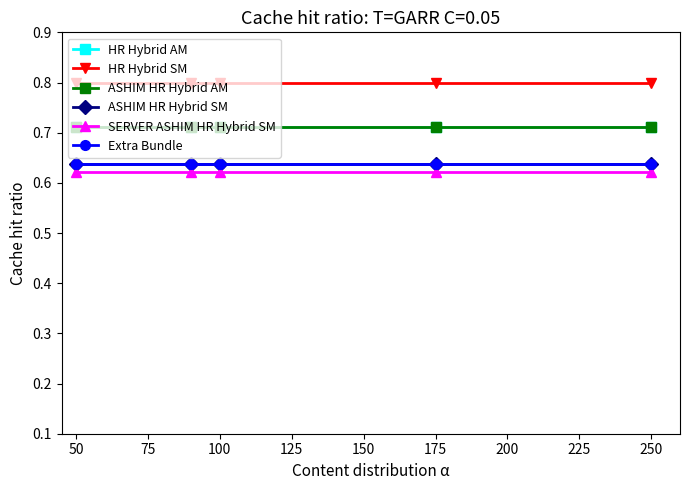

True or false: HR Hybrid SM has more than 0 points higher than both neighbors.

False